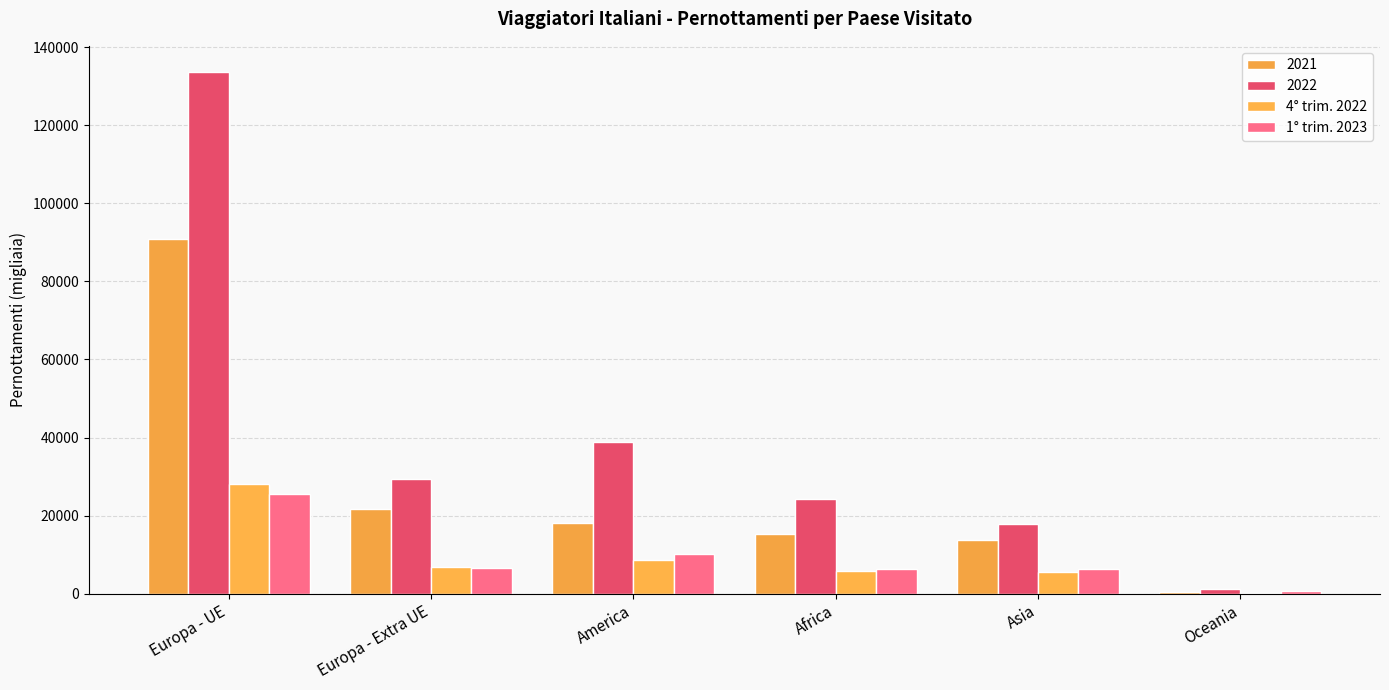

Which category has the lowest value in the 1° trim. 2023 series?

Oceania